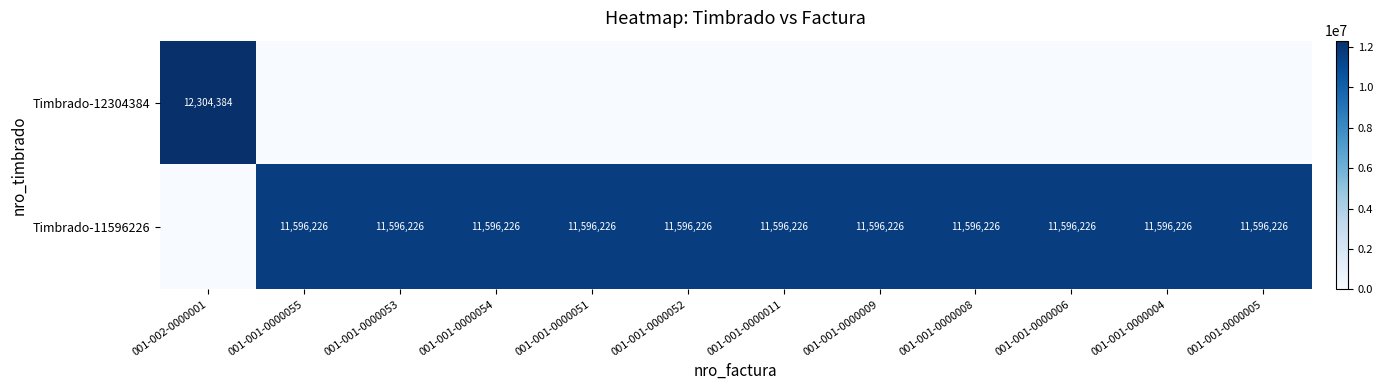

Is the value of Timbrado-11596226 at 001-001-0000008 greater than the value of Timbrado-12304384 at 001-002-0000001?

No